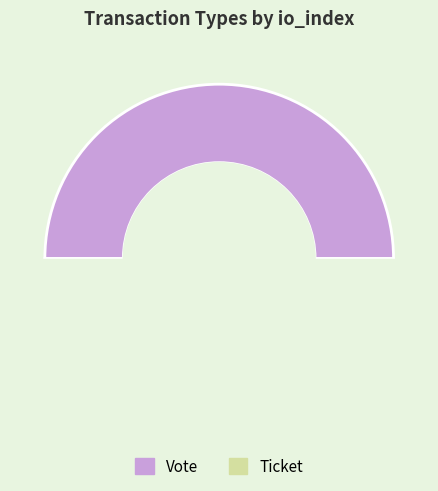

Rank the categories by value from lowest to highest.

Ticket, Vote